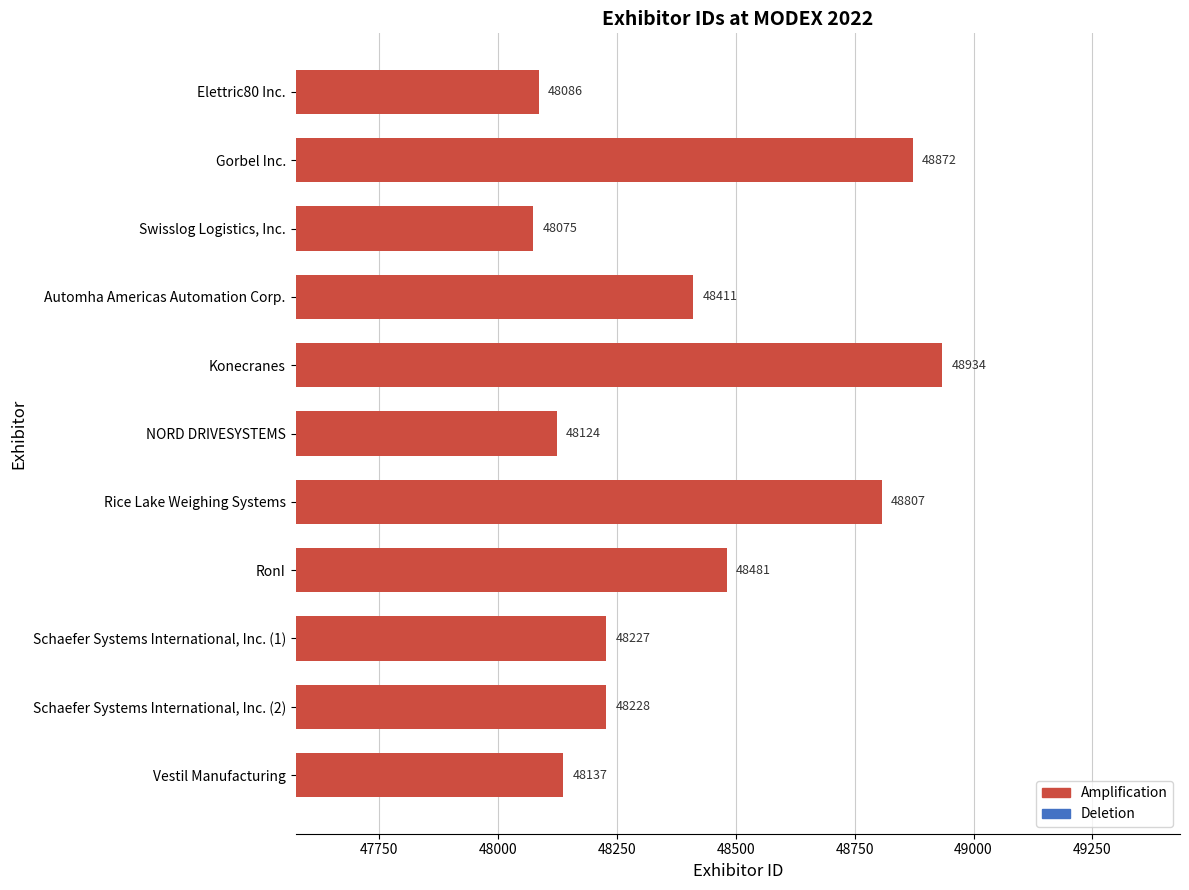

What is the sum of all values?

532382